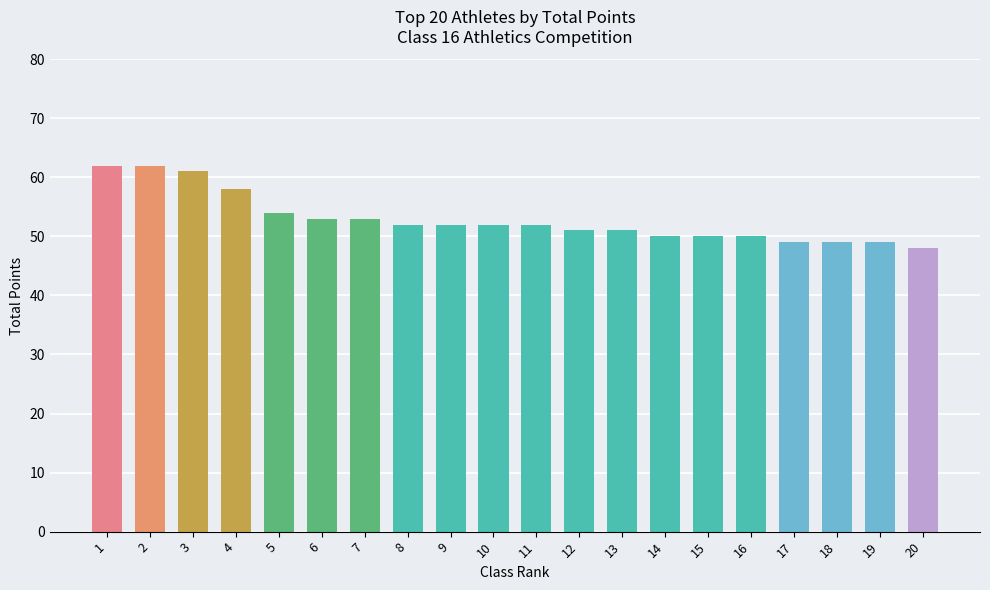

What is the smallest value displayed?

48